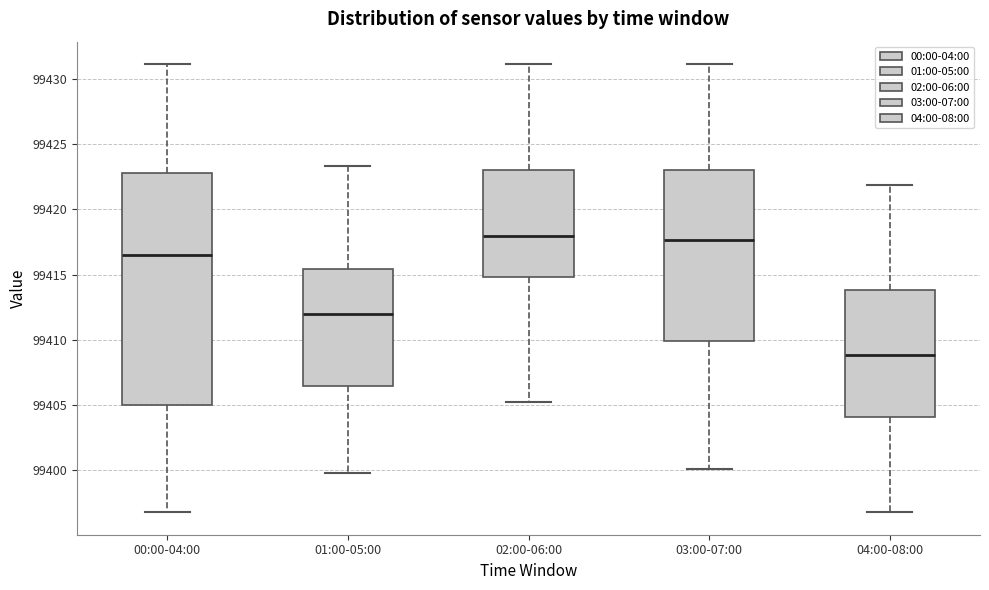

Where does the lower whisker of the box for 00:00-04:00 end on the y-axis? The values are not printed on the chart, so give them approximately, as read against the axis.

99397.0